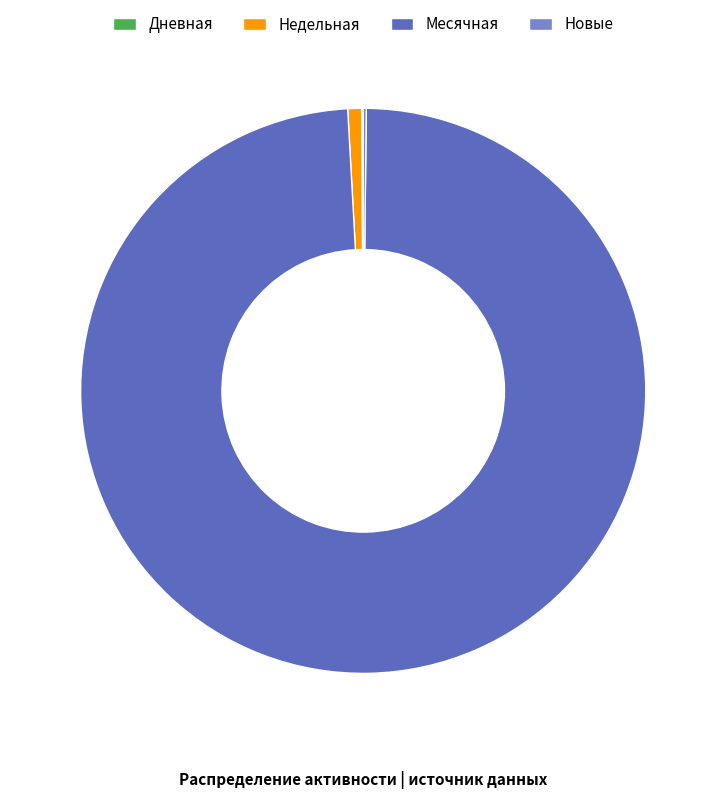

The Недельная slice represents 1% of the pie. True or false?

True